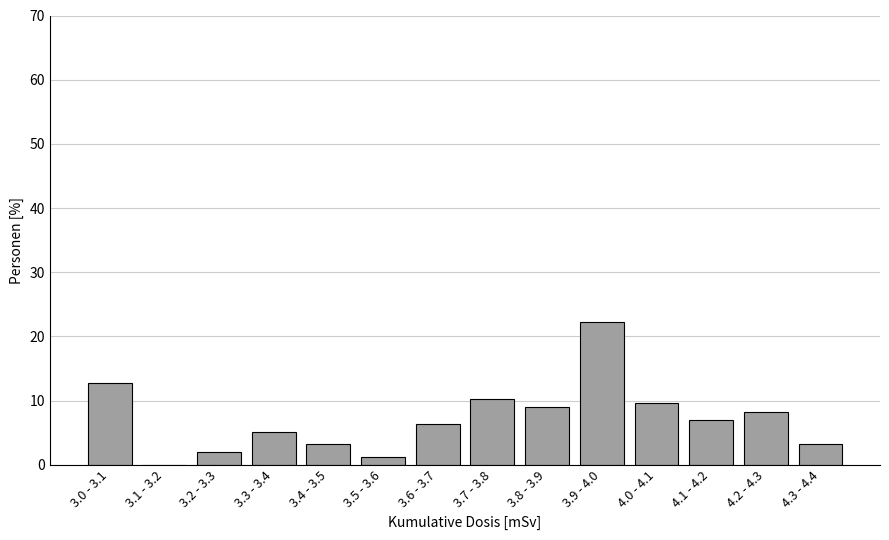

Reading left to right, extract all data points from this chart.

3.0 - 3.1=12.7	3.1 - 3.2=0.0	3.2 - 3.3=1.9	3.3 - 3.4=5.1	3.4 - 3.5=3.2	3.5 - 3.6=1.3	3.6 - 3.7=6.4	3.7 - 3.8=10.2	3.8 - 3.9=8.9	3.9 - 4.0=22.3	4.0 - 4.1=9.6	4.1 - 4.2=7.0	4.2 - 4.3=8.3	4.3 - 4.4=3.2